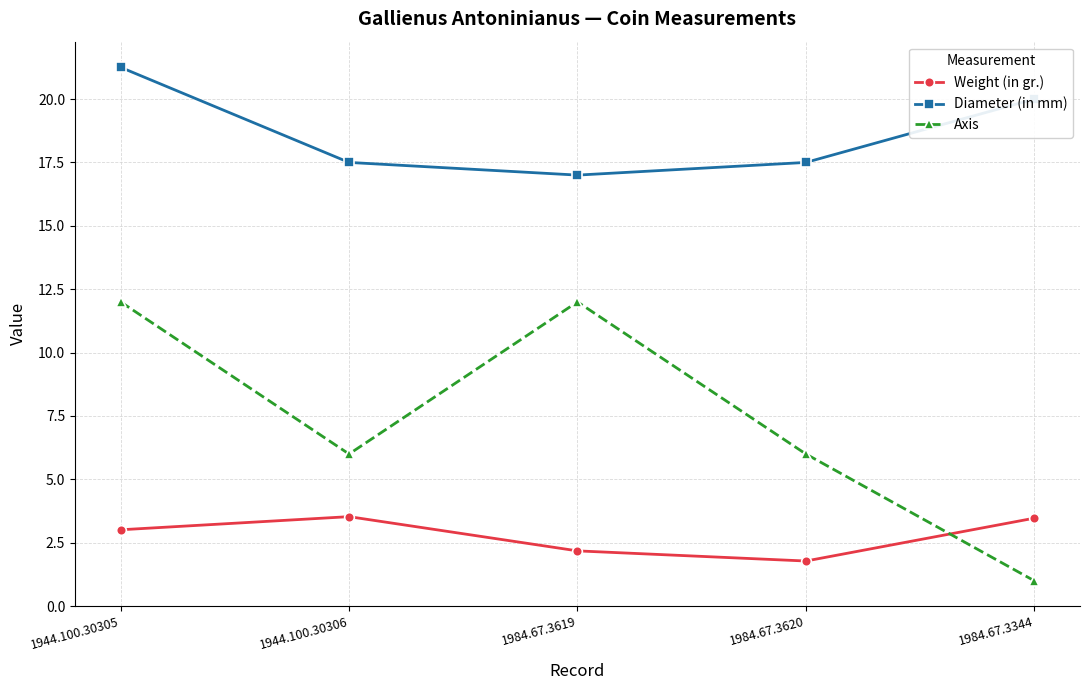

At which category is the sum across all series the highest?

1944.100.30305